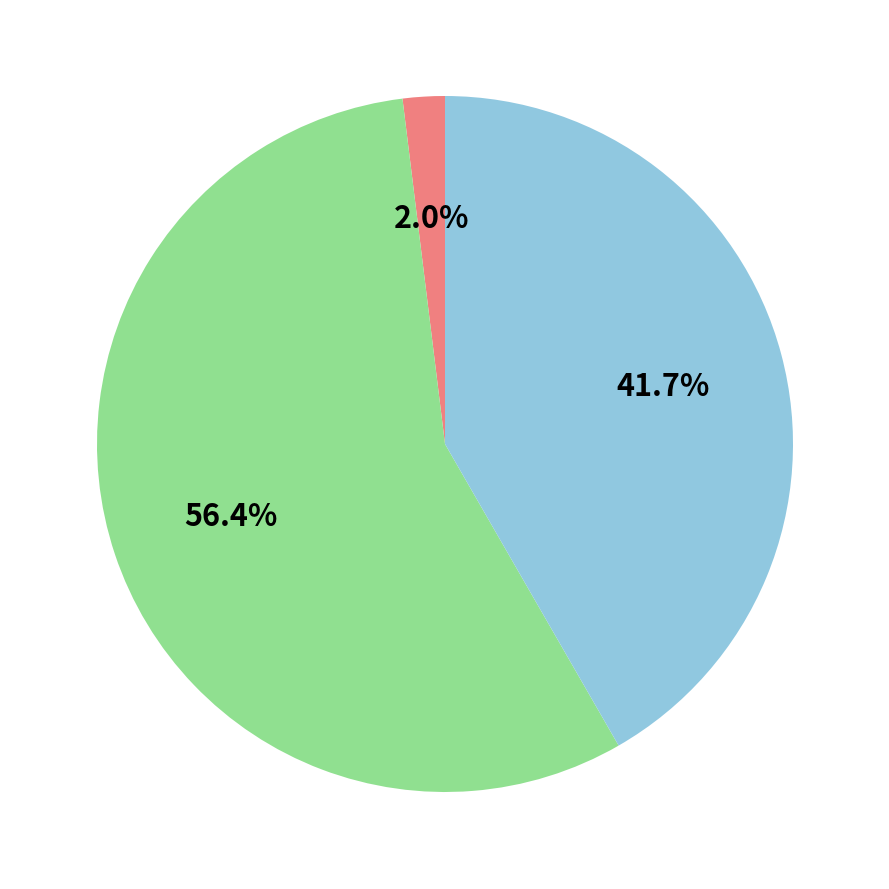

Is there any slice that represents more than half of the pie?

Yes